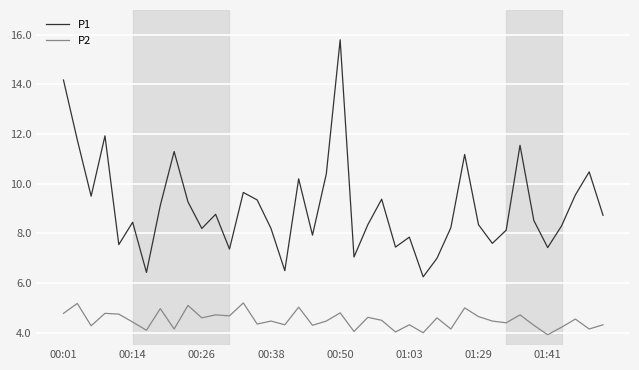

List the series in order of their overall mean, lowest first.

P2, P1